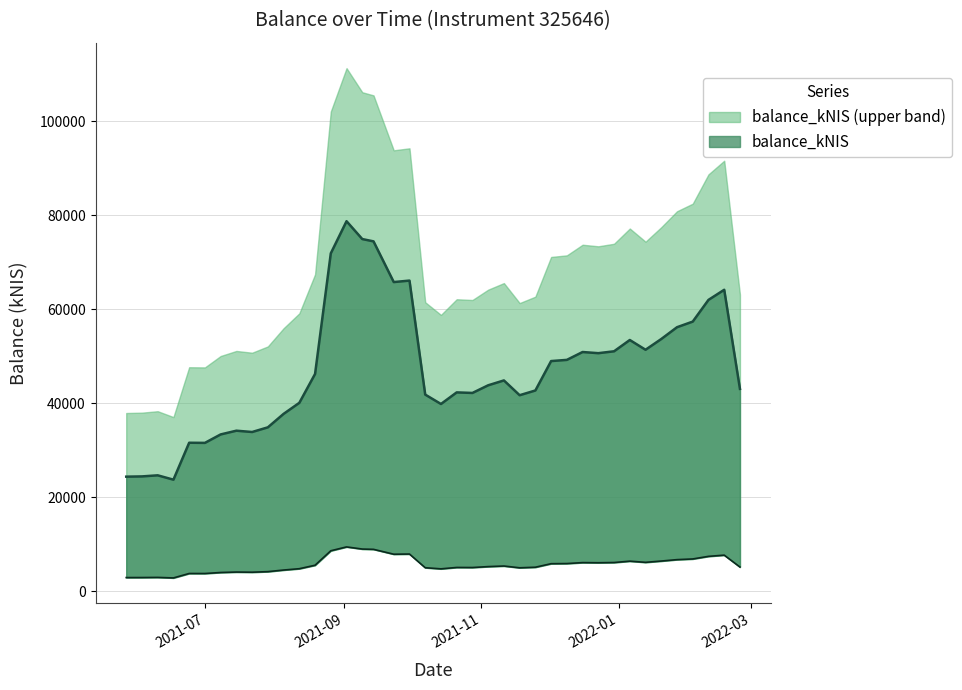

What is the label of the 6th point from the left?

2021-07